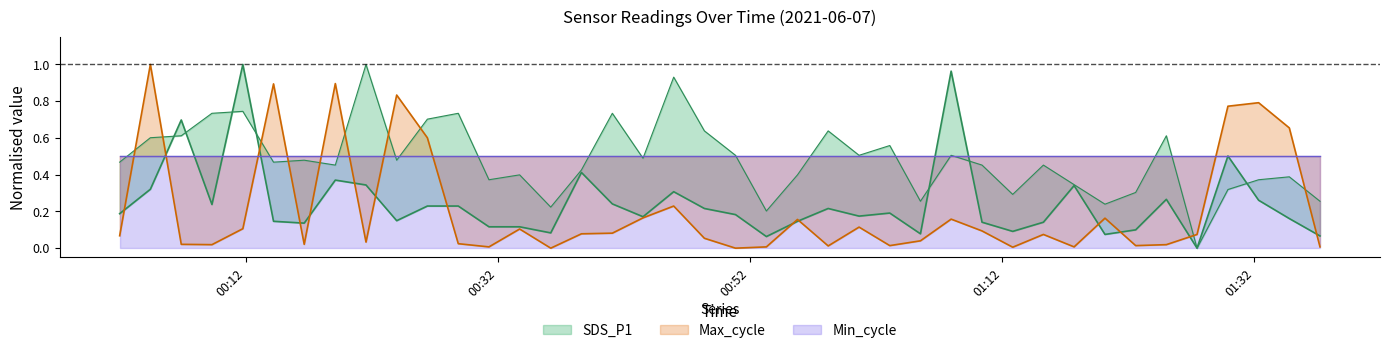

What is the highest value of the Max_cycle series?

1.0